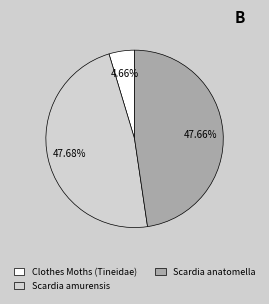

Does Scardia amurensis account for over 50% of the chart?

No